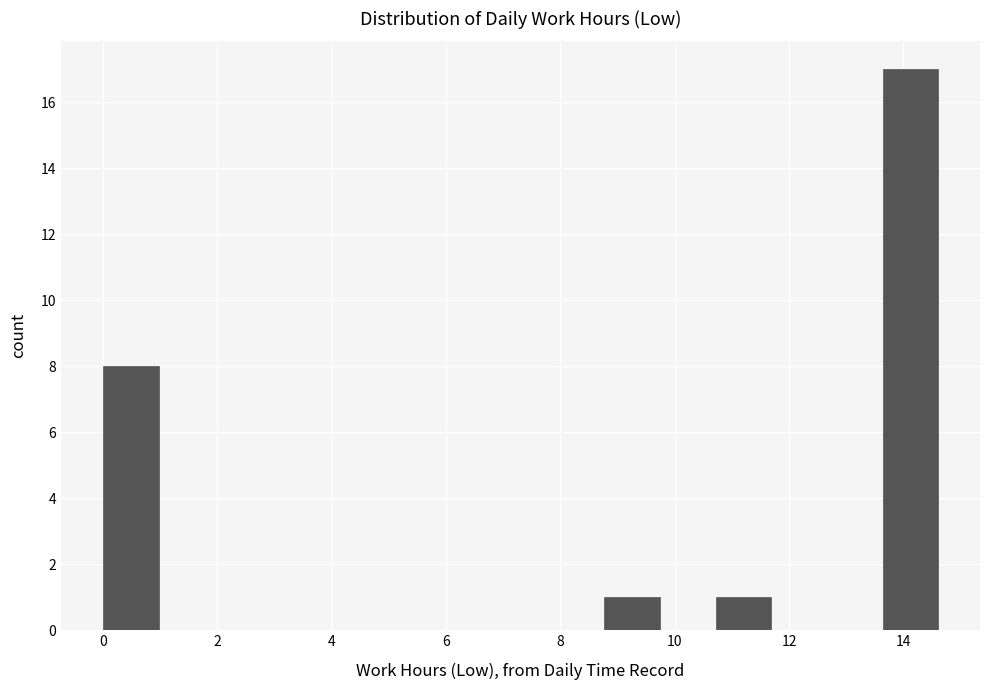

What is the height of the bar covering 0.0 to 1.0 on the x-axis? Neither the bar edges nor the heights are printed on the chart, so give them approximately, as read against the axes.

8